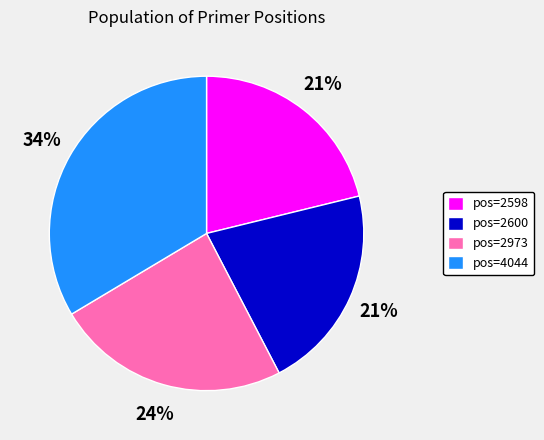

Count the number of slices in the pie.

4